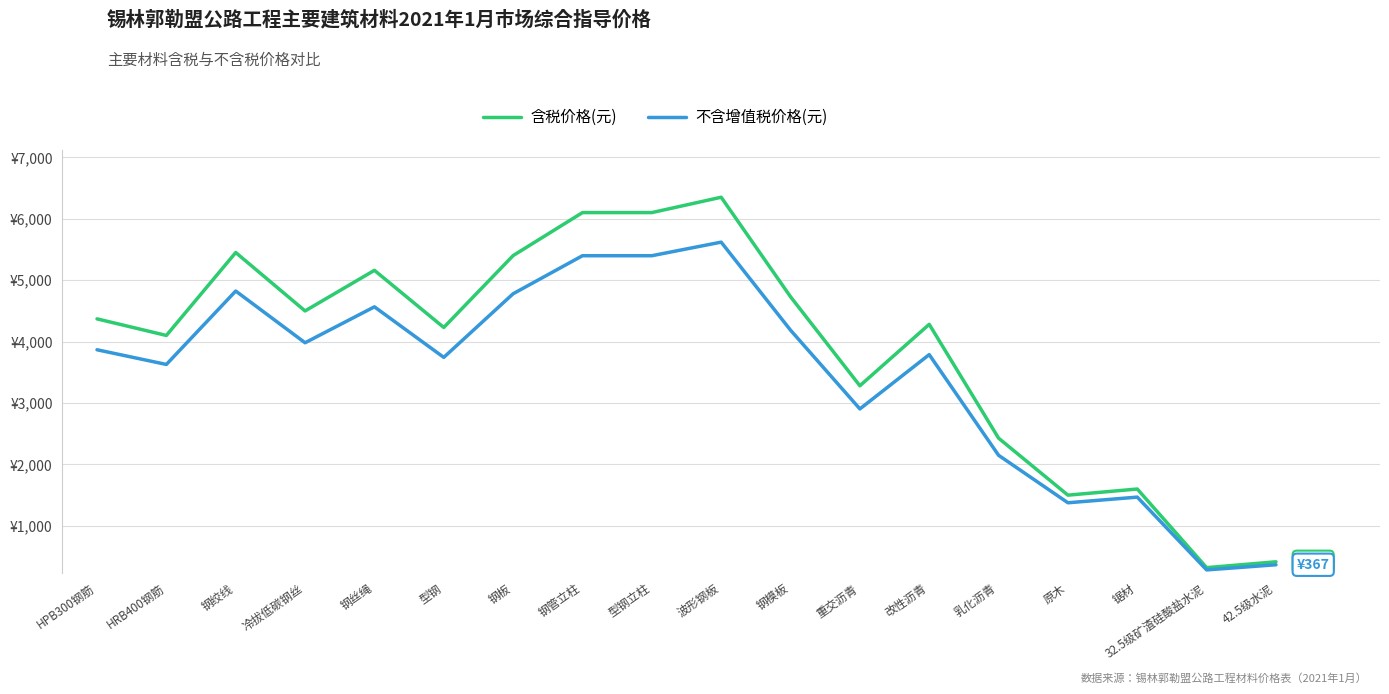

True or false: 含税价格(元) and 不含增值税价格(元) cross at least once.

False